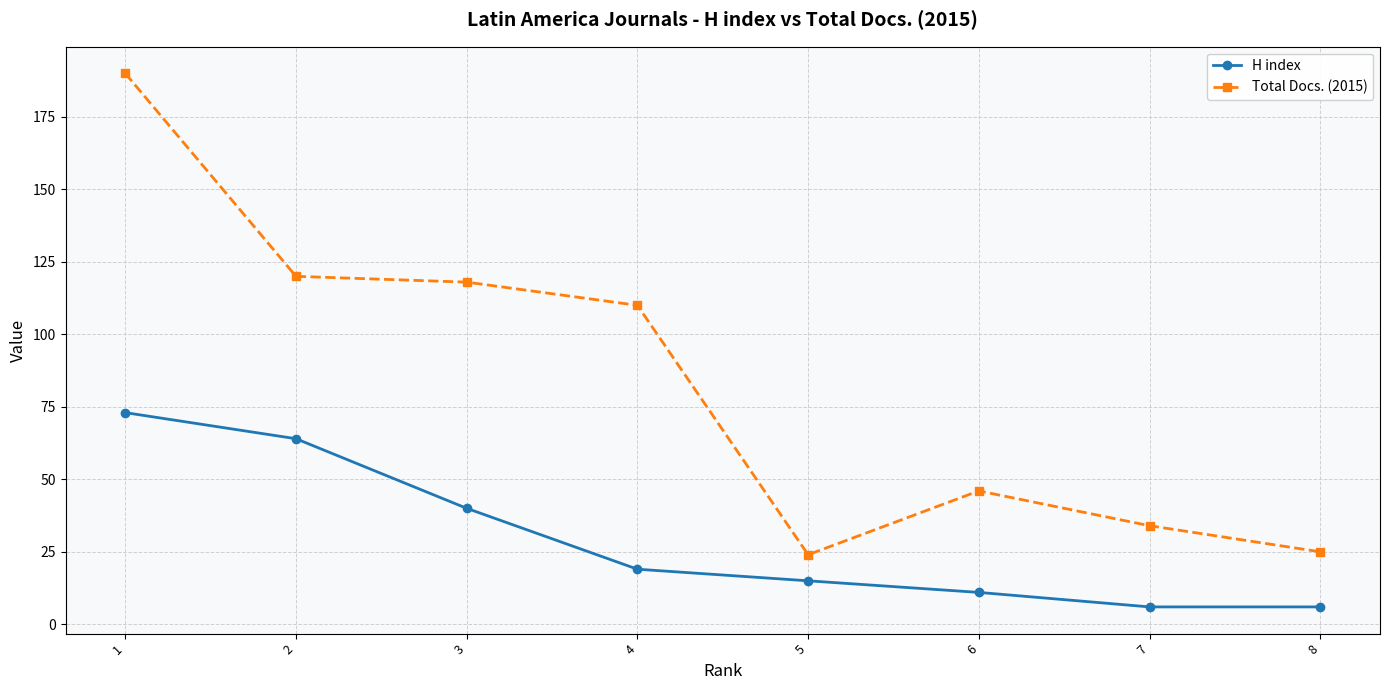

Reading right to left, extract all data points from this chart.

H index: 8=6	7=6	6=11	5=15	4=19	3=40	2=64	1=73
Total Docs. (2015): 8=25	7=34	6=46	5=24	4=110	3=118	2=120	1=190